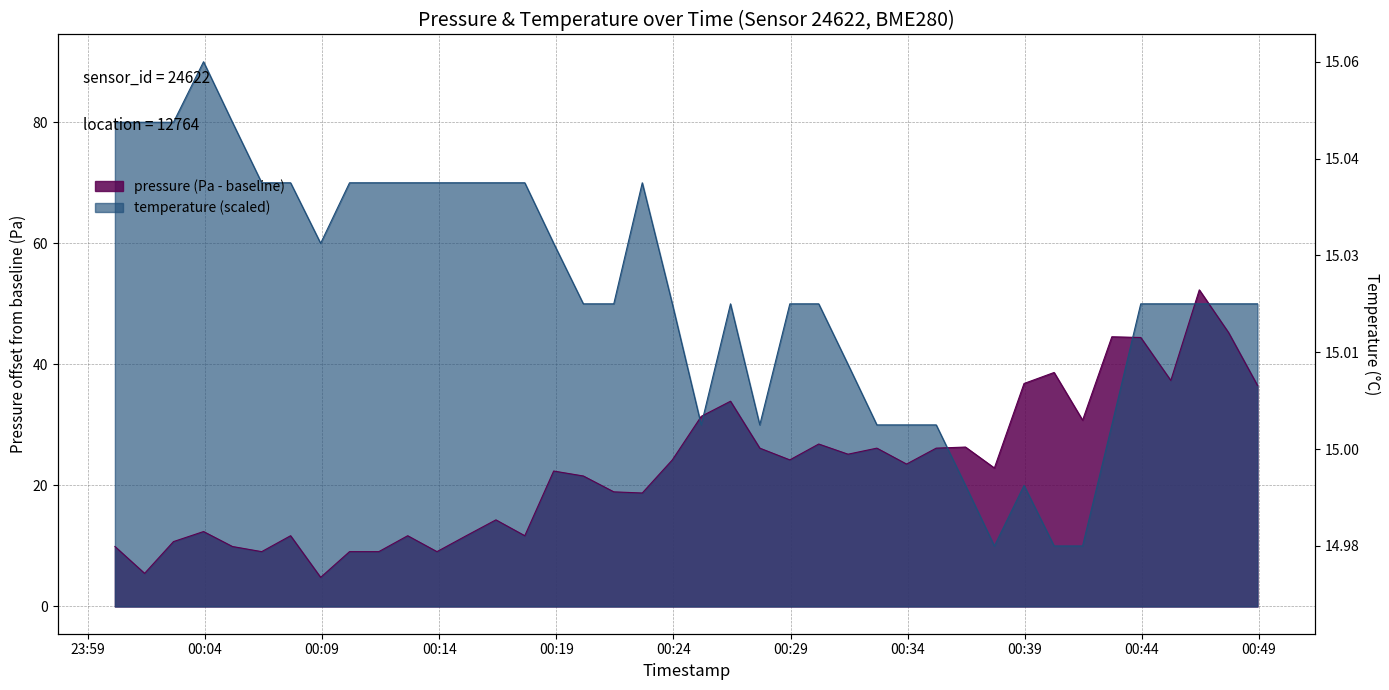

What is the maximum value shown in the chart?

90.0